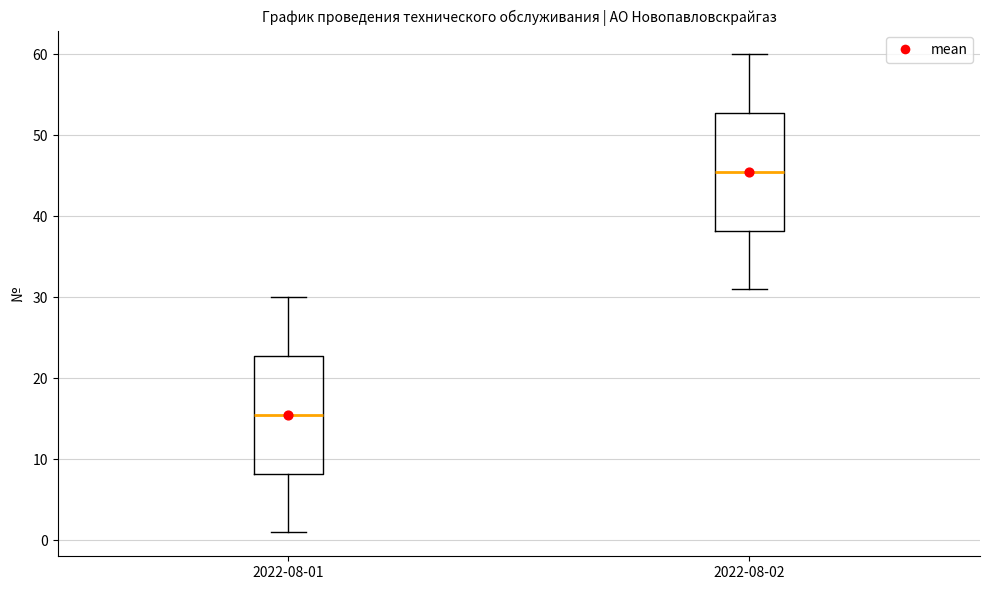

Reading left to right, read every box against the y-axis: the position of its median line, the range the box covers, and the ends of its whiskers. The values are not printed on the chart, so give them approximately, as read against the axis.

2022-08-01: median 16, box 8 to 23, whiskers 1 to 30
2022-08-02: median 46, box 38 to 53, whiskers 31 to 60